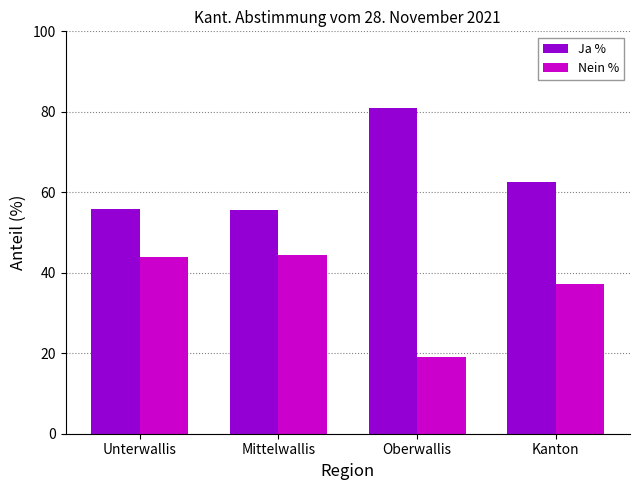

At how many categories does at least one series exceed 23?

4